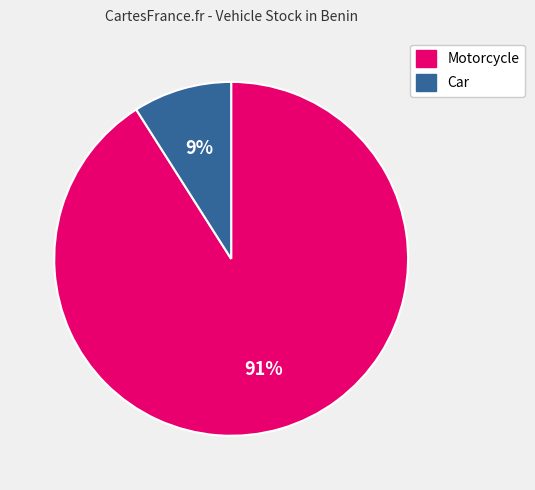

The Car slice represents 9% of the pie. True or false?

True